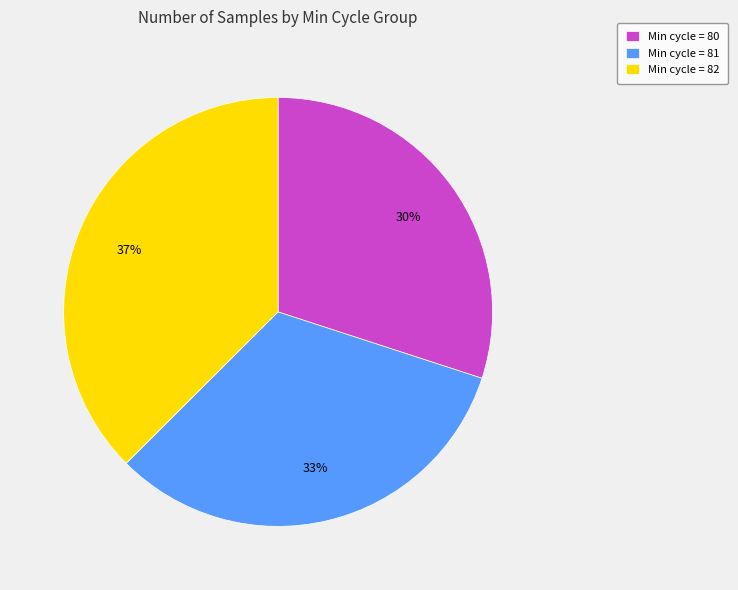

Is there any slice that represents more than half of the pie?

No